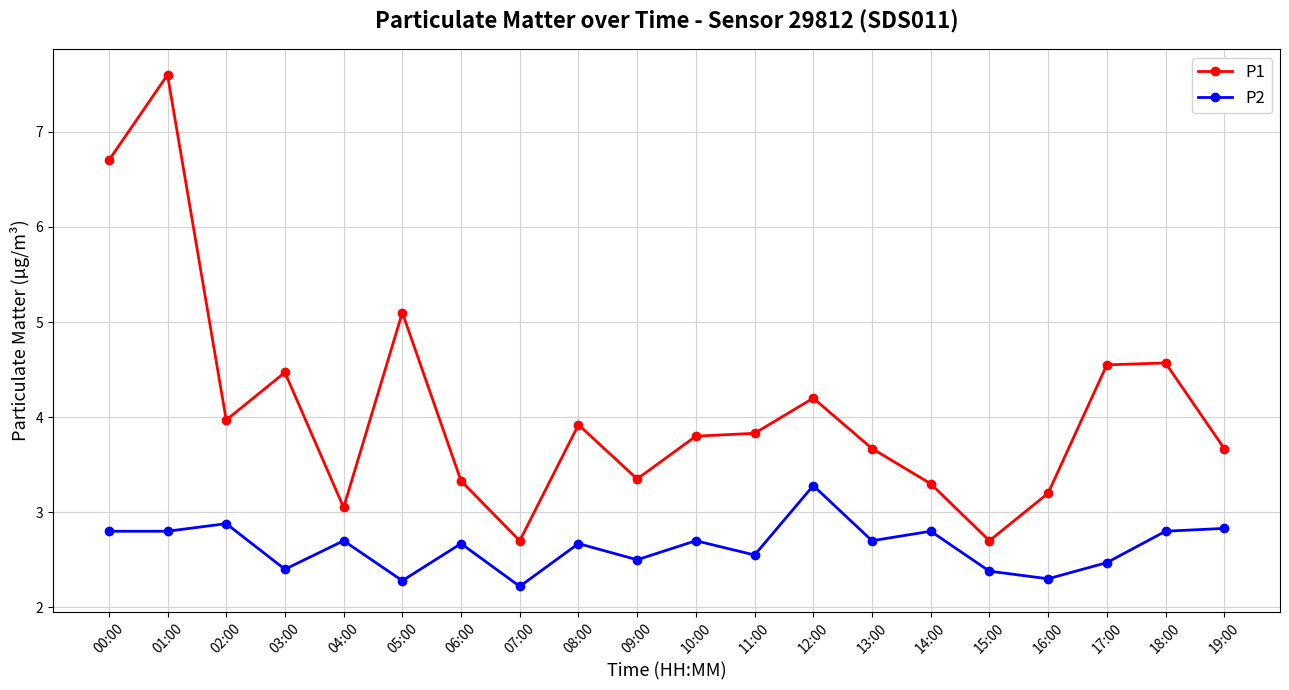

At which category does P1 reach its first local valley?

02:00